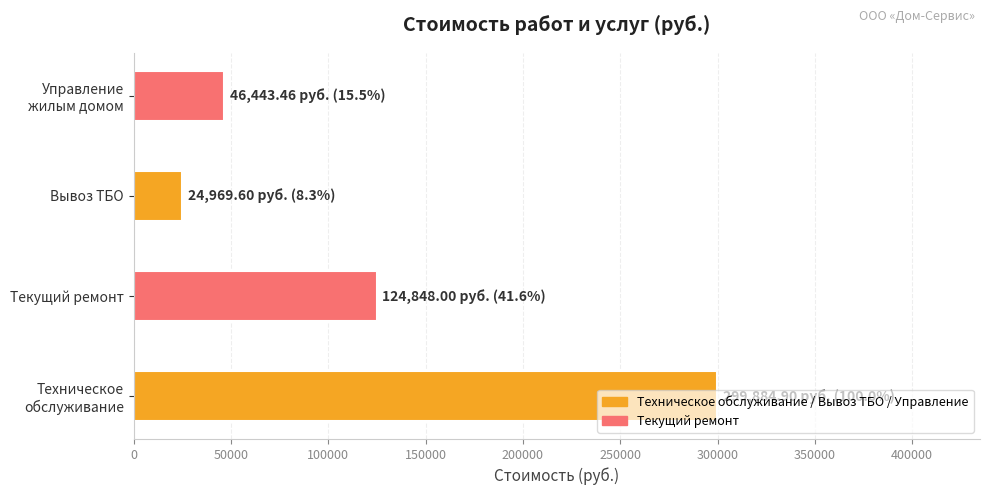

Is it true that the value at Текущий ремонт is 77914.3?

False